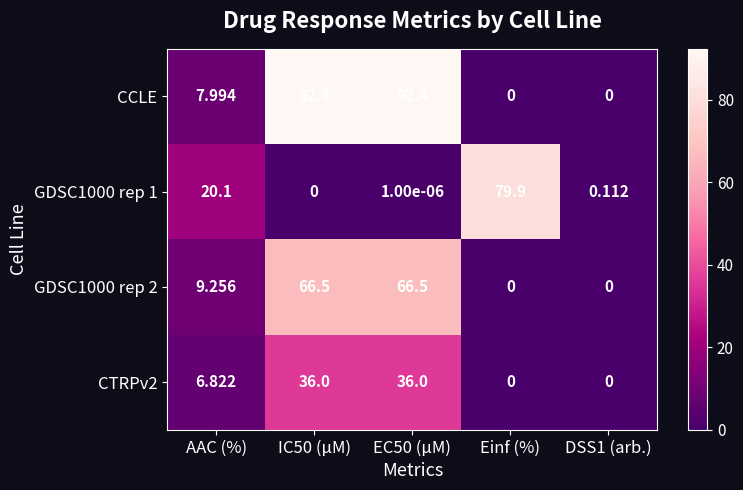

Which series has the largest total across all categories?

CCLE